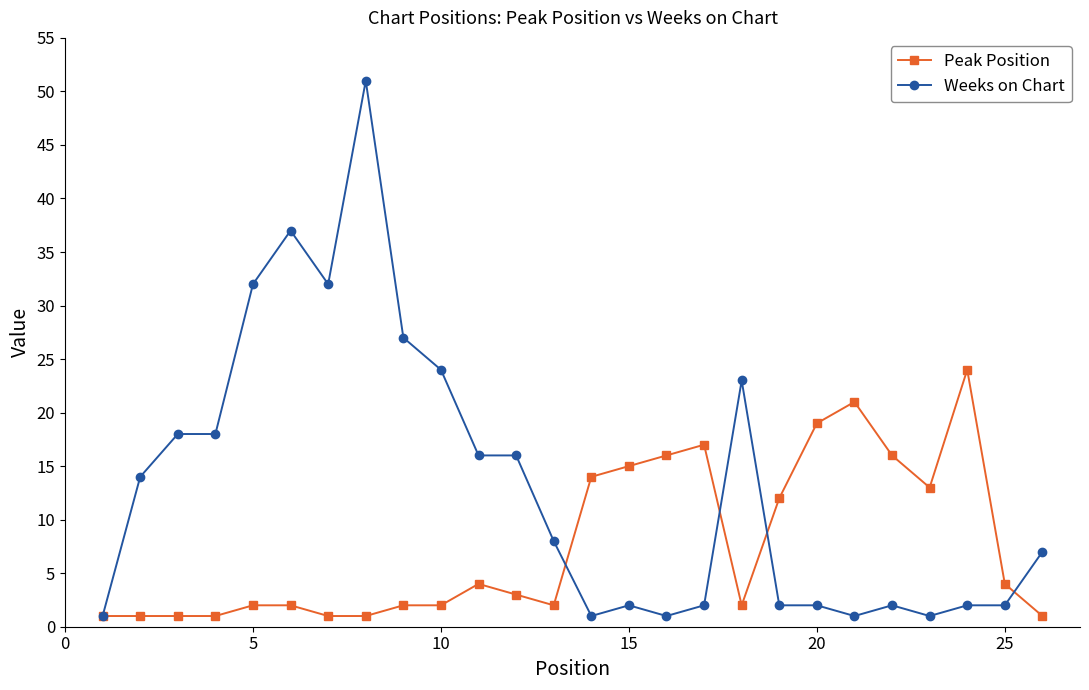

What is the difference between the maximum and minimum values in the Peak Position series?

23